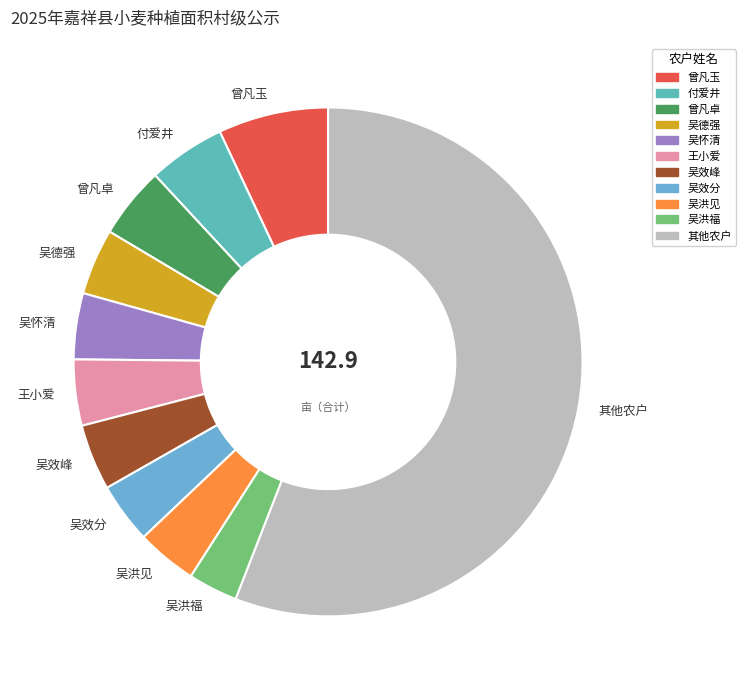

How many segments does this pie chart have?

11